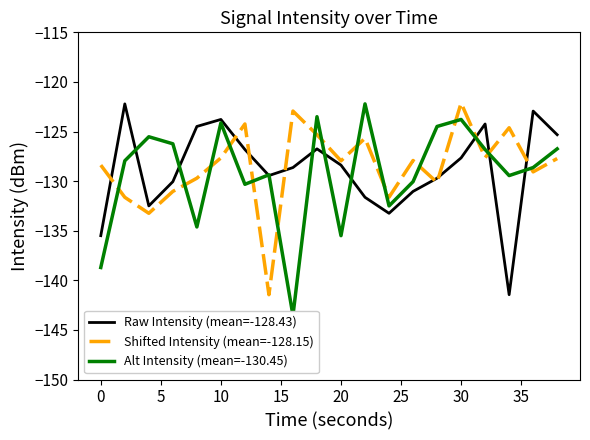

True or false: Shifted Intensity (mean=-128.15) and Raw Intensity (mean=-128.43) cross at least once.

True